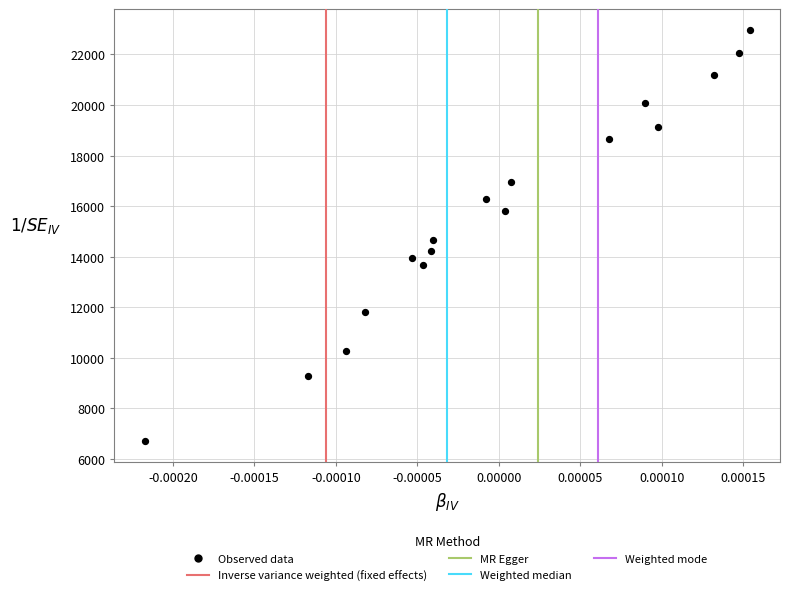

What Y value in the scatter plot is closest to 14838?

14640.8